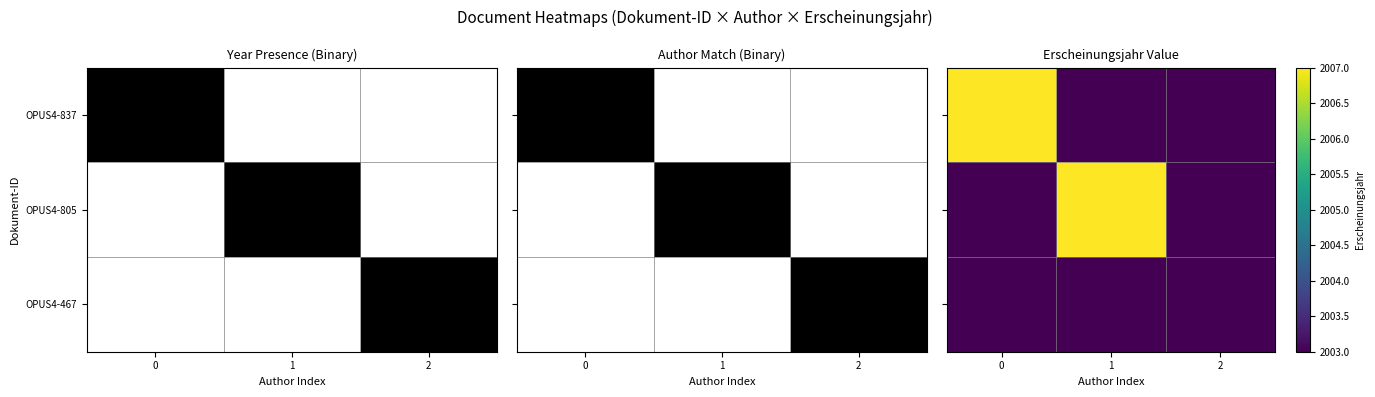

The OPUS4-837 series shows 0 at 1. True or false?

True